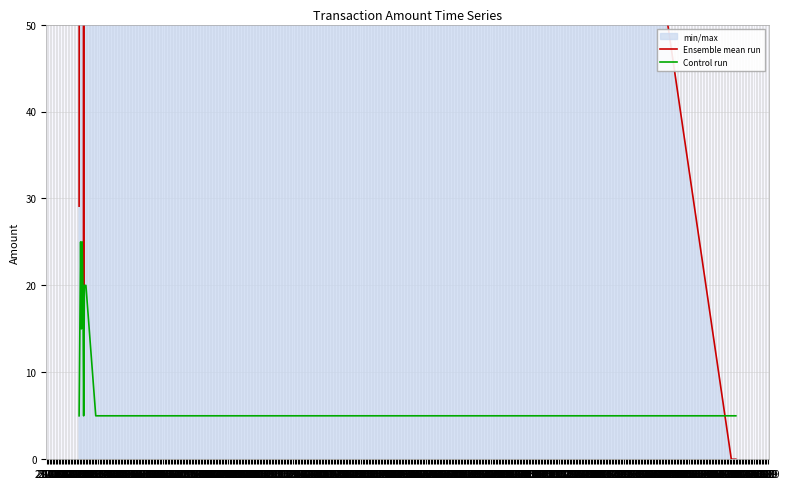

What is the maximum value for Control run?

25